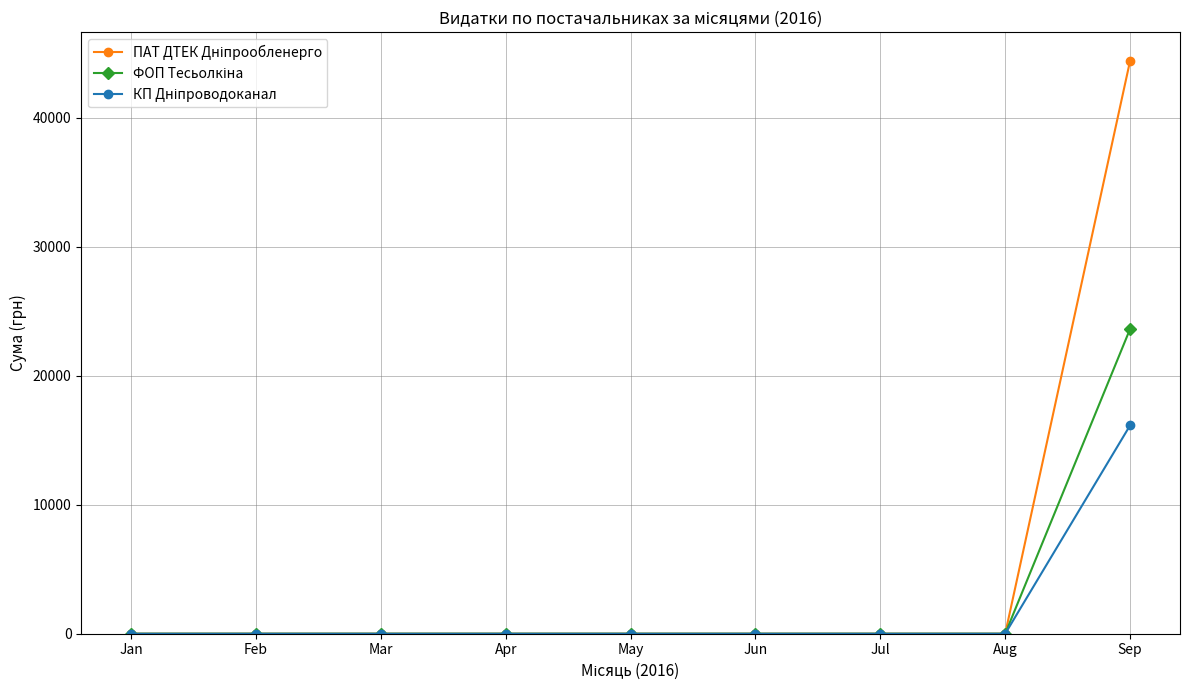

At which category does the chart reach its peak across all series?

Sep